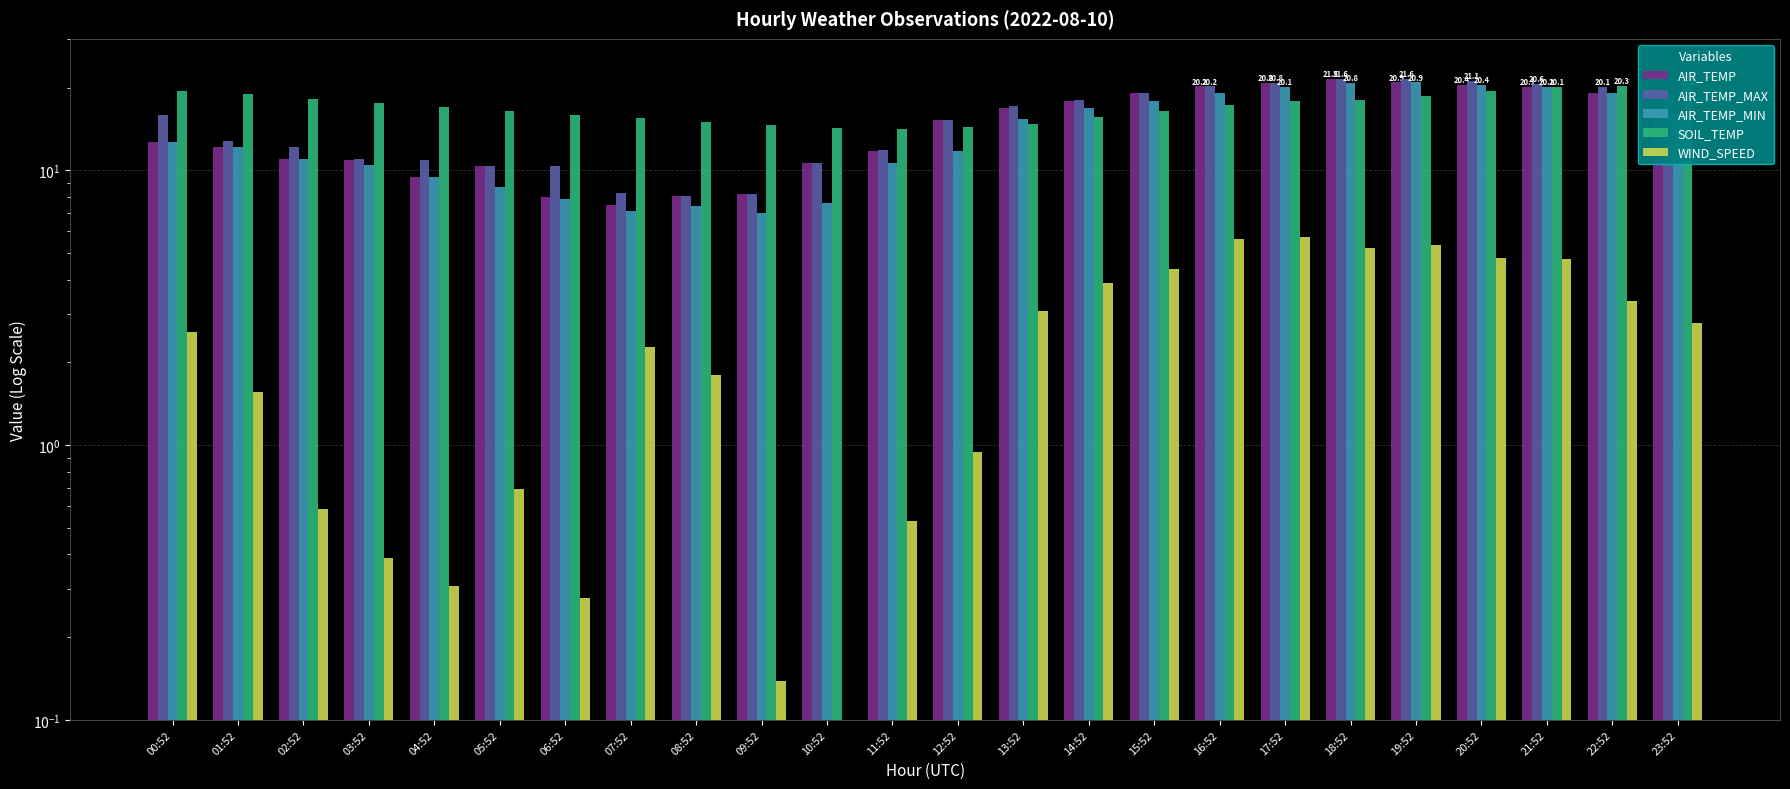

Between 13:52 and 23:52, which series saw the biggest shift?

SOIL_TEMP